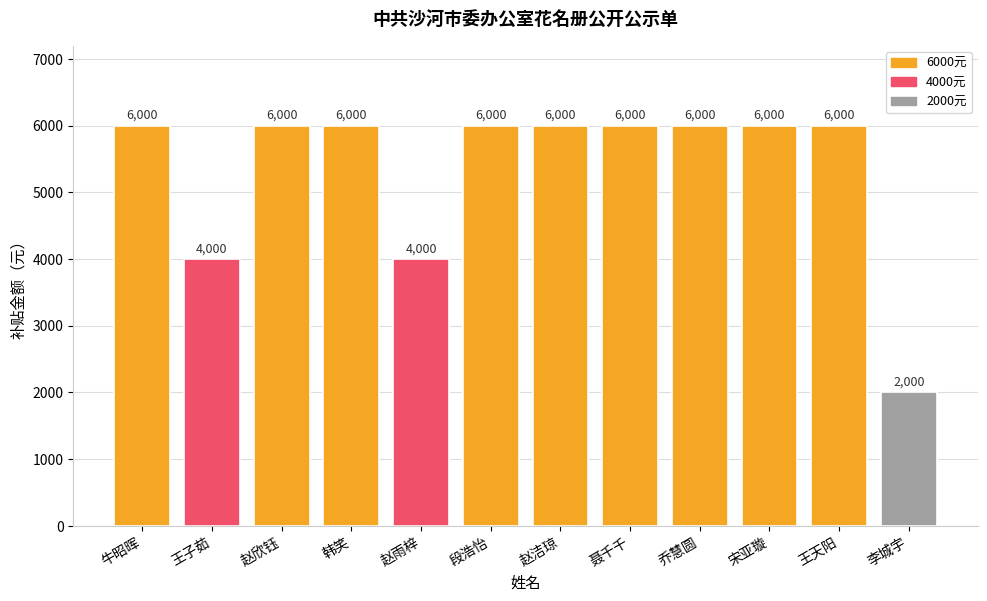

Between 赵雨梓 and 牛昭晖, which is larger?

牛昭晖